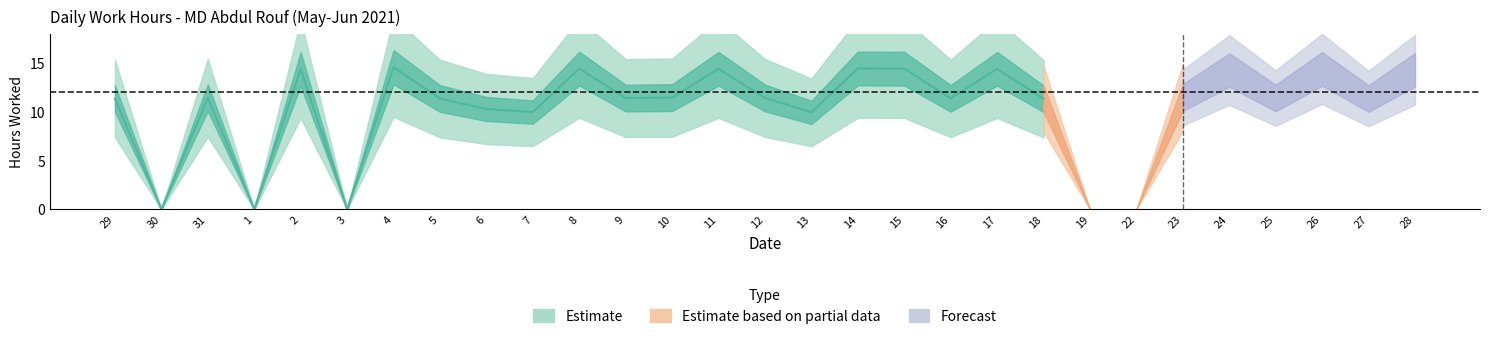

The value at 4 is 14.6. True or false?

True